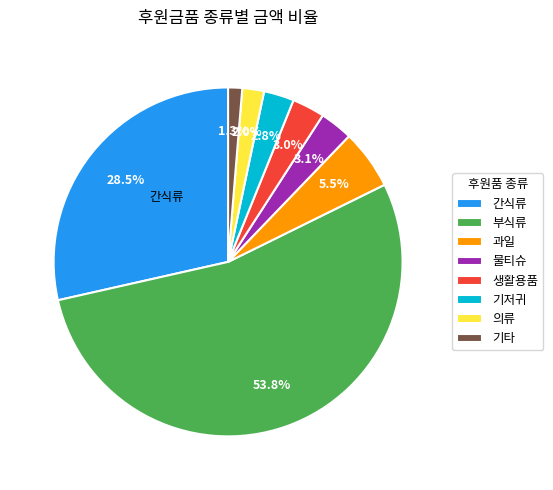

How many slices are in this pie chart?

8